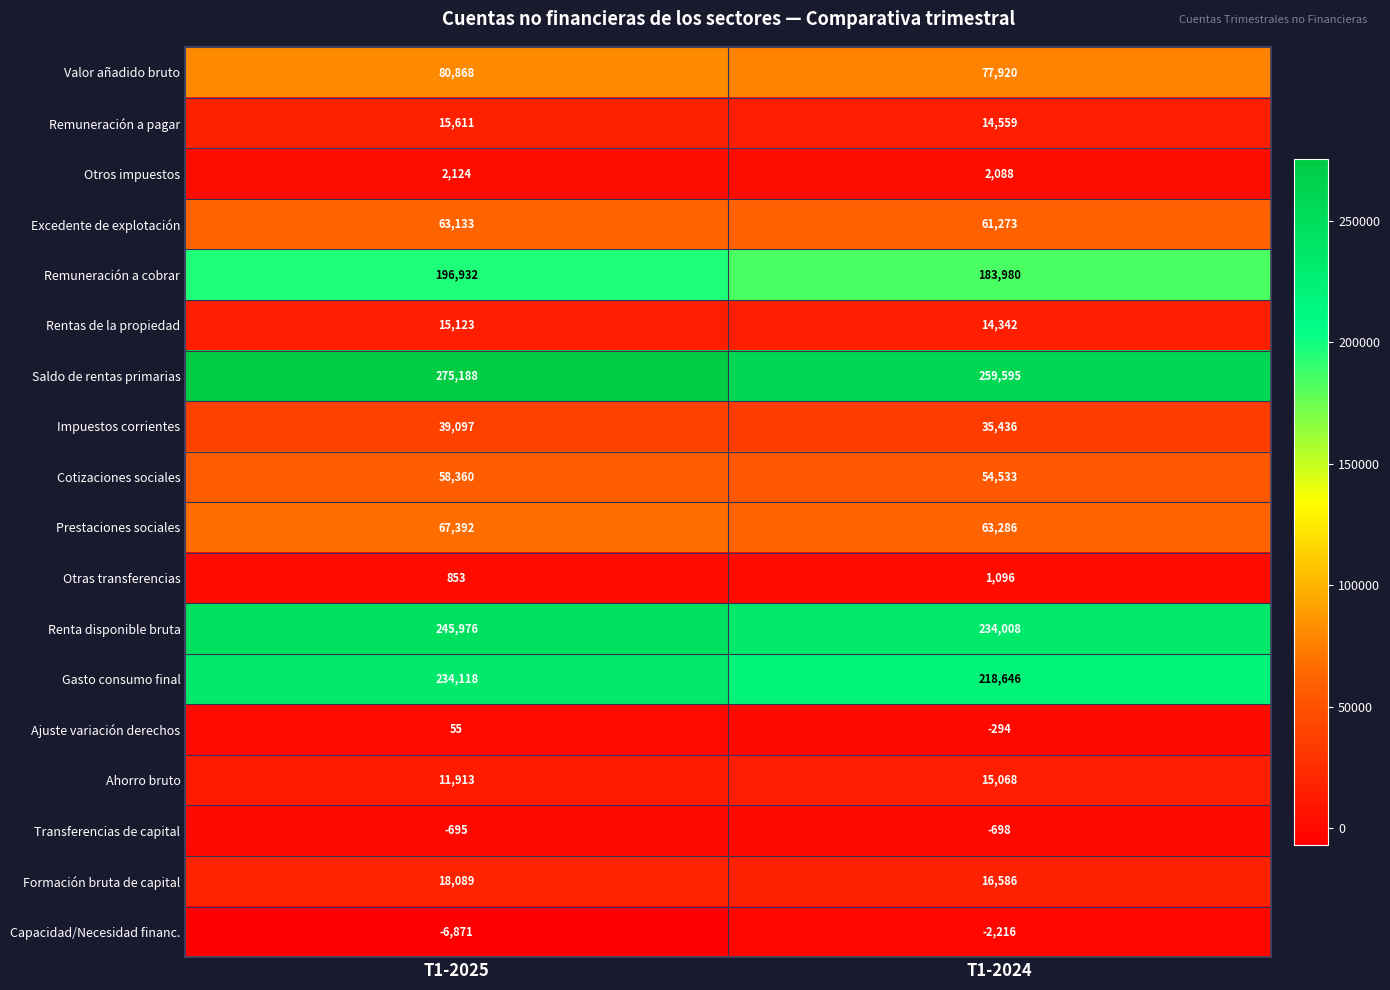

What is the difference between the highest and lowest values at T1-2024?

261811